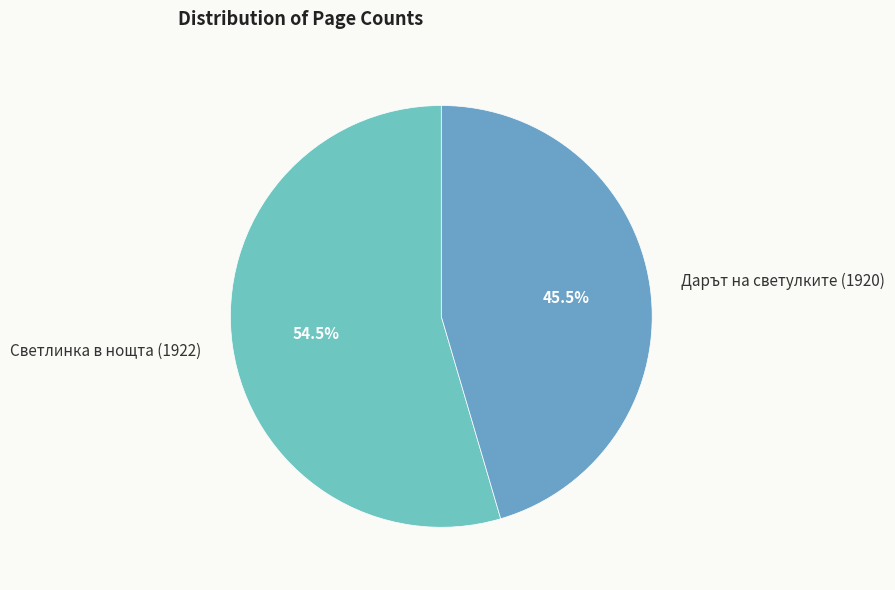

Which category has the biggest portion of the pie?

Светлинка в нощта (1922)